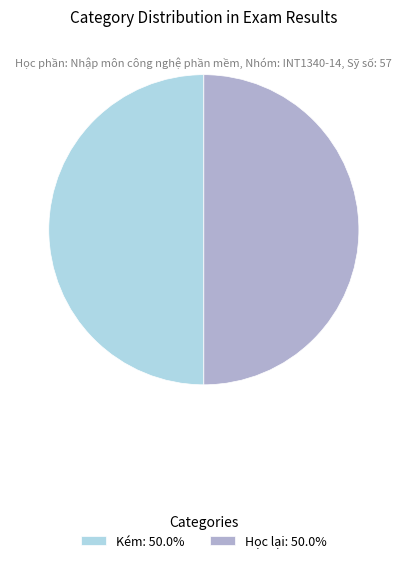

Count the number of slices in the pie.

2